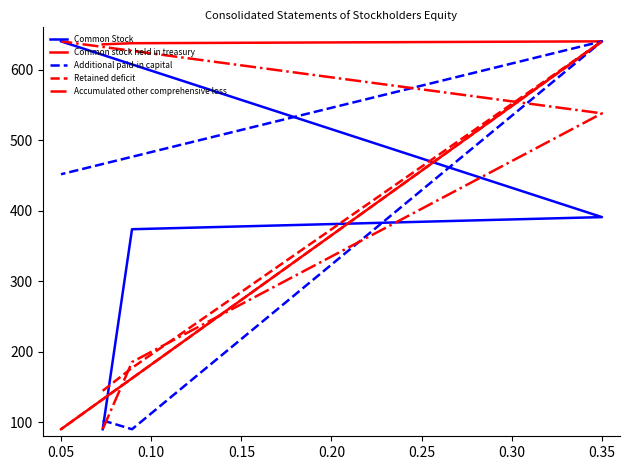

What is the value of the Common stock held in treasury point at the 2nd from the left?

637.3